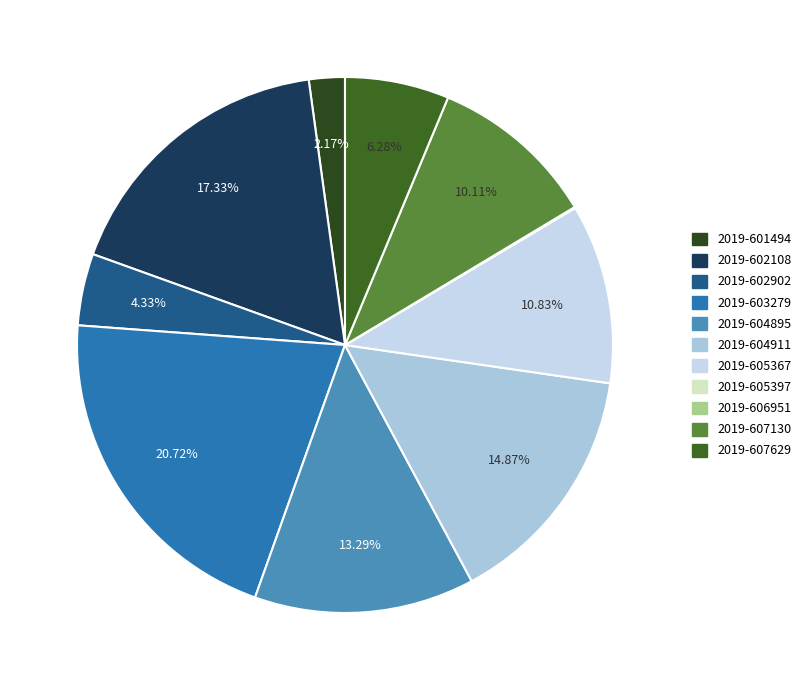

How many segments does this pie chart have?

11